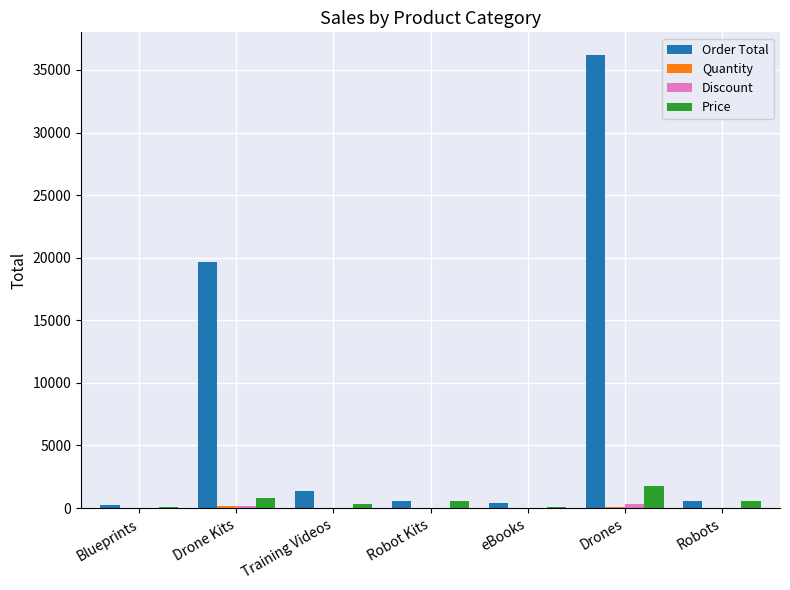

How many categories are shown in the chart?

7